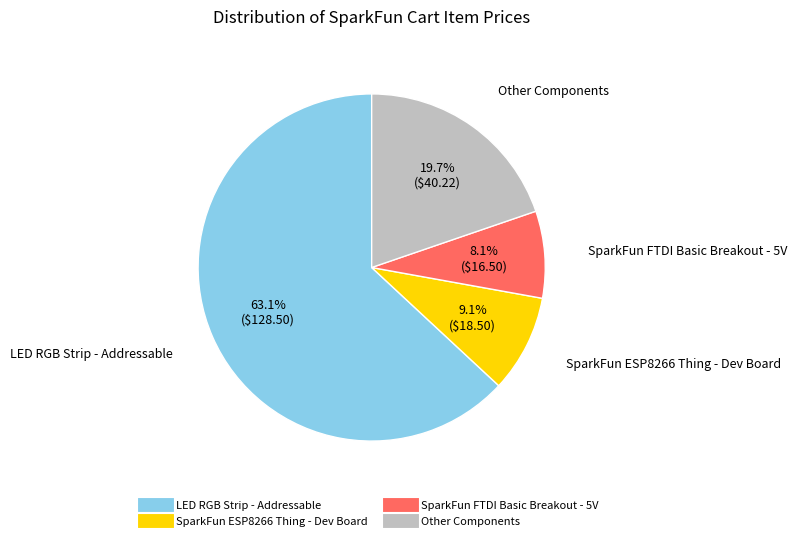

Is there a majority slice in this chart?

Yes